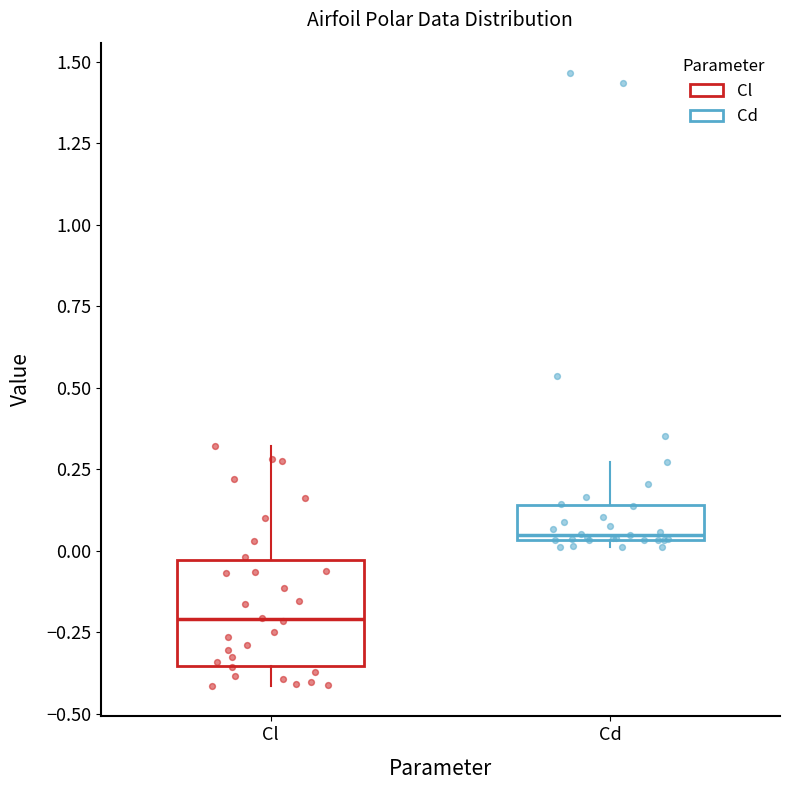

Where is the upper edge of the box for Cl on the y-axis? The values are not printed on the chart, so give them approximately, as read against the axis.

-0.05